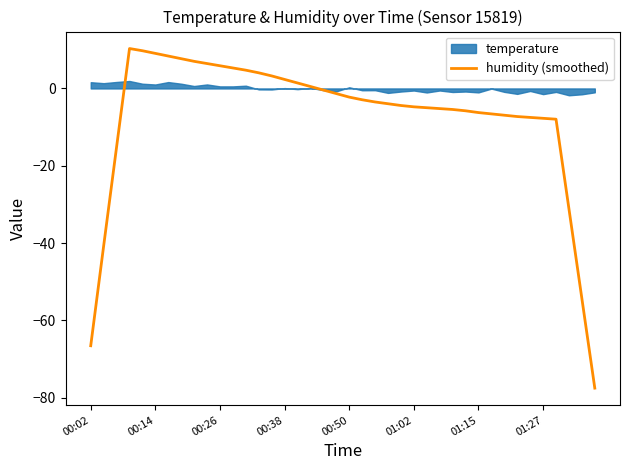

What position from the right is 24?

16